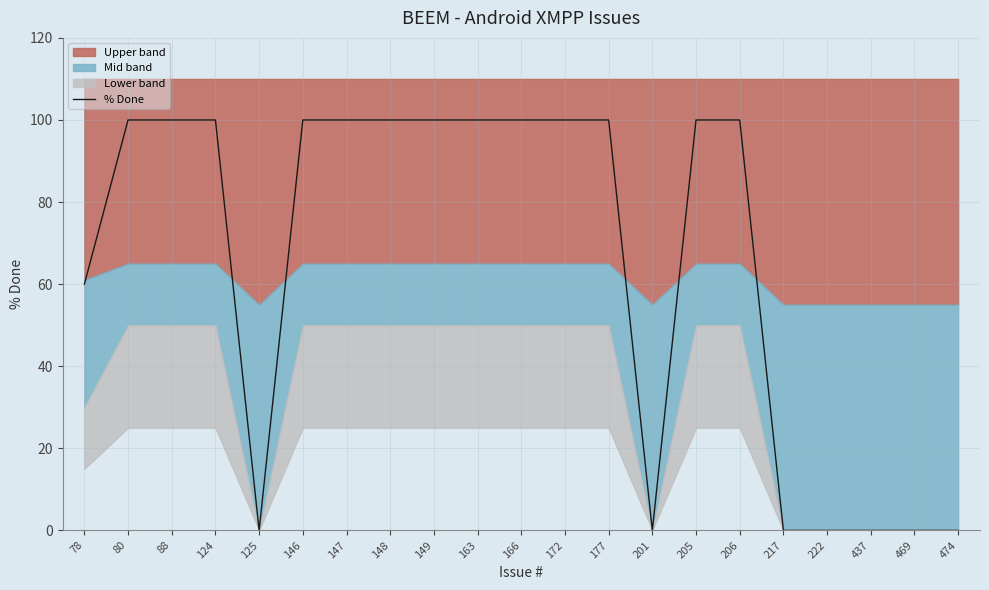

What is the change in value from 146 to 469?

-100